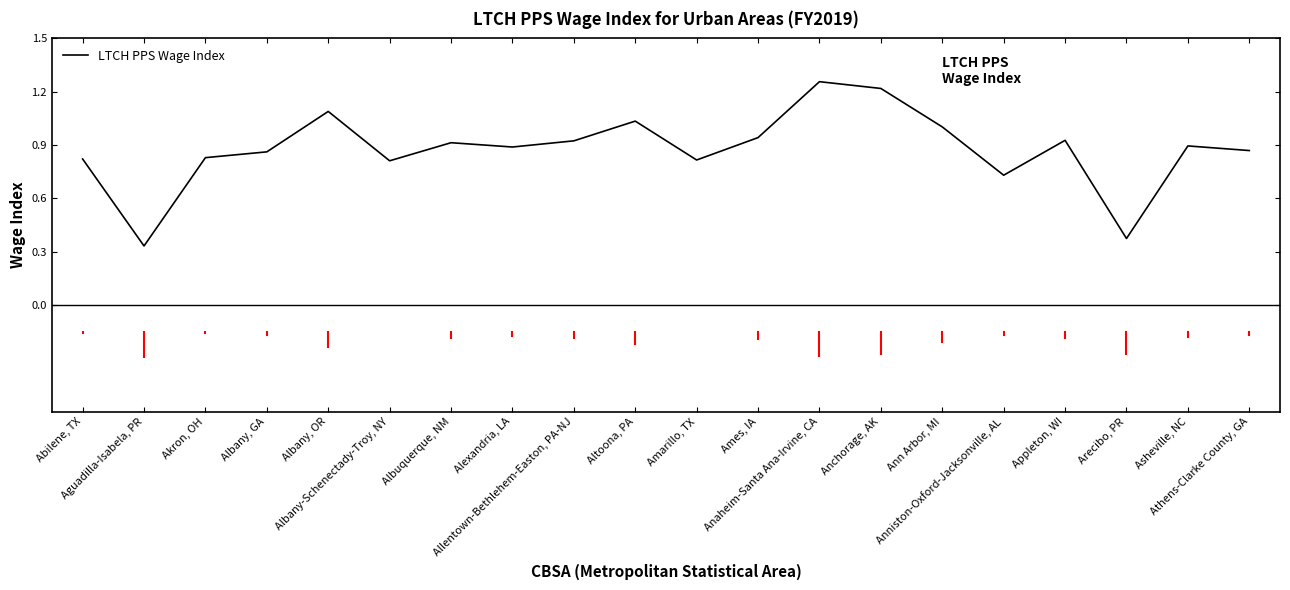

How many points are lower than both their immediate neighbors (excluding endpoints)?

6